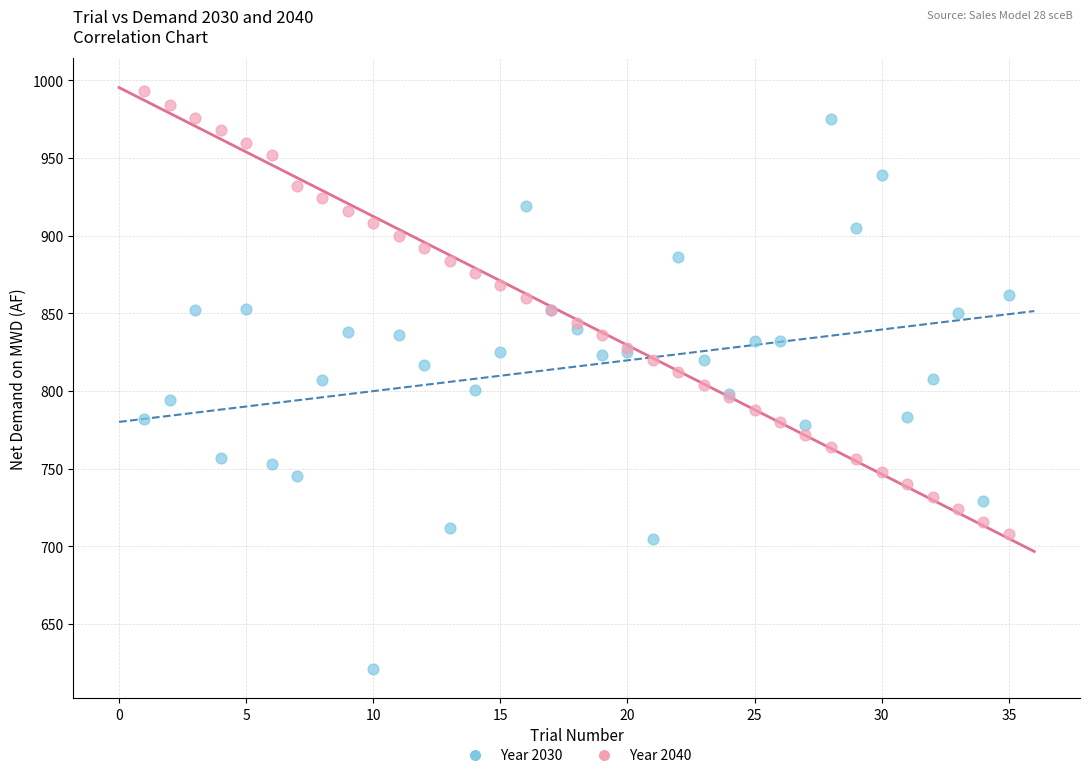

Which series has the largest Y range (max minus min)?

Year 2030